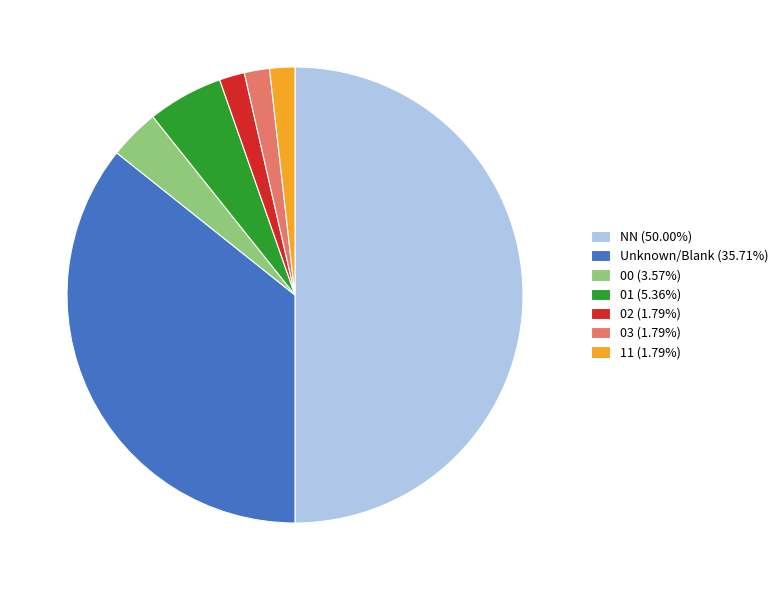

Combined, do Unknown/Blank (35.71%) and 02 (1.79%) account for over 50%?

No